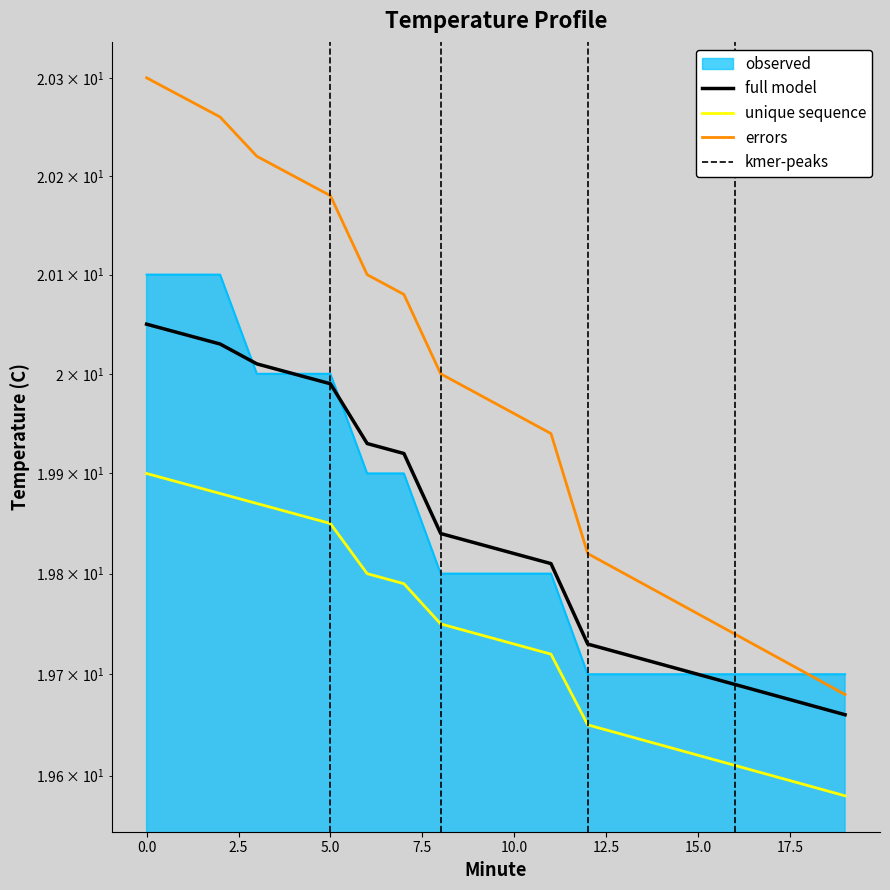

What is the difference between the maximum and minimum values in the full model series?

0.4